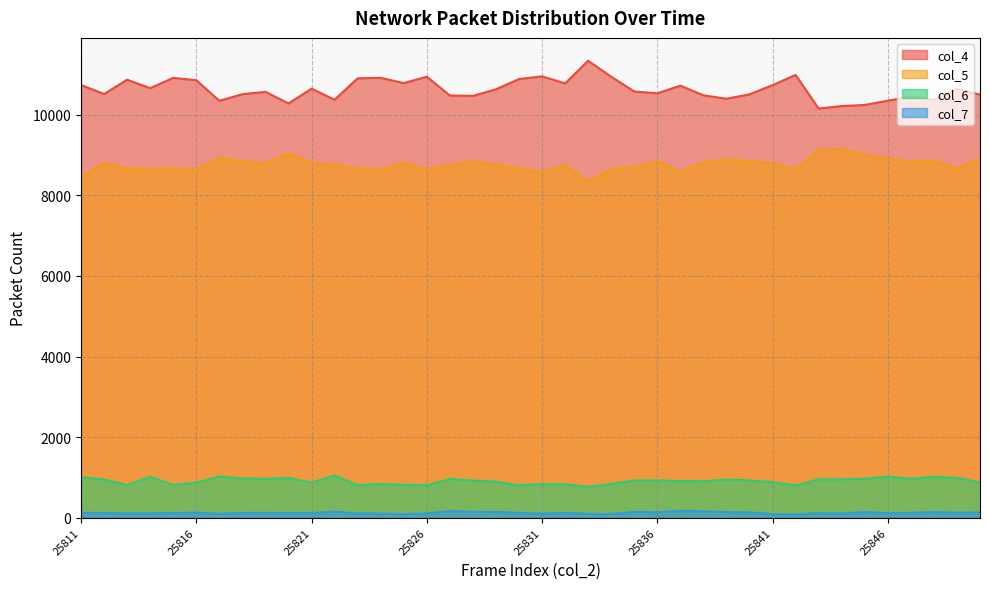

What is the maximum value shown in the chart?

11341